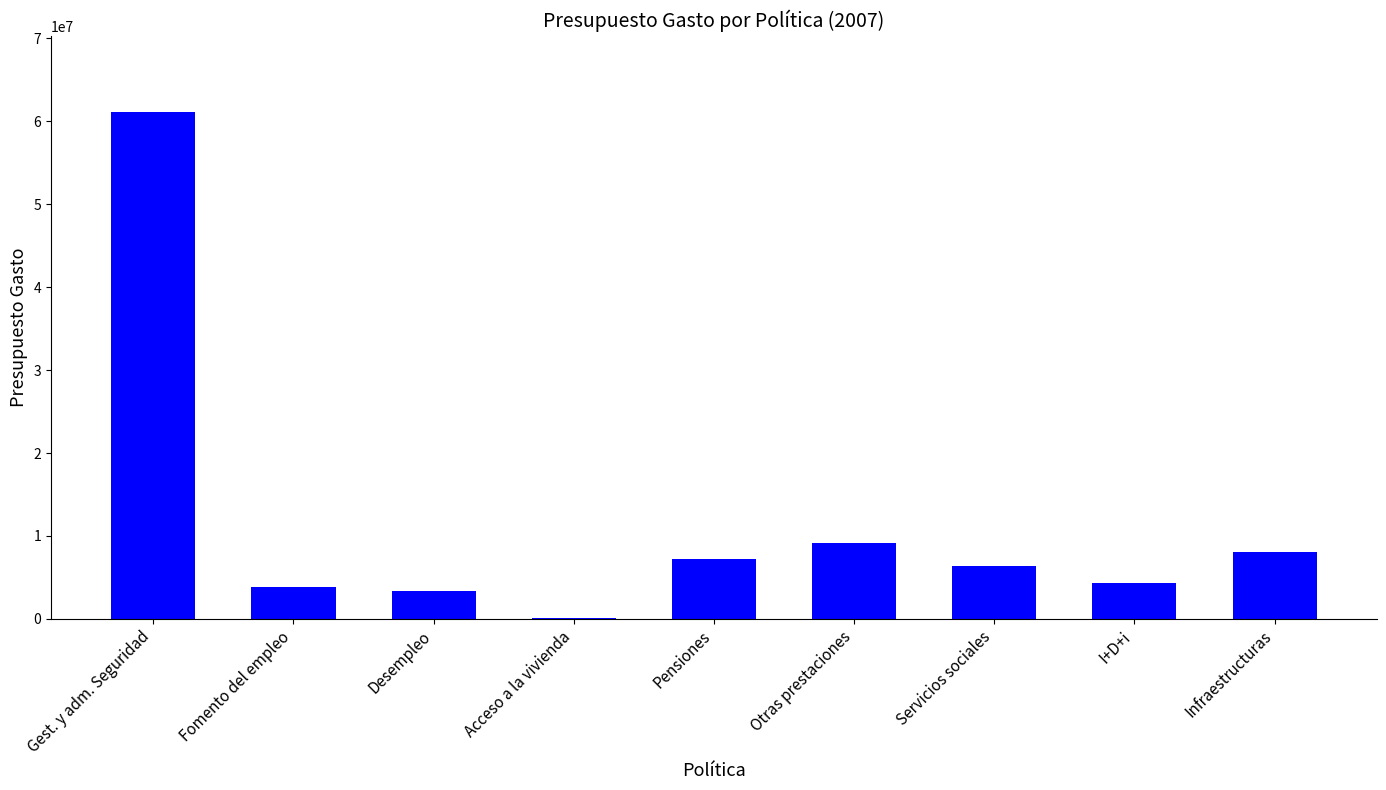

The chart shows a value of 1166785 at Desempleo. True or false?

False